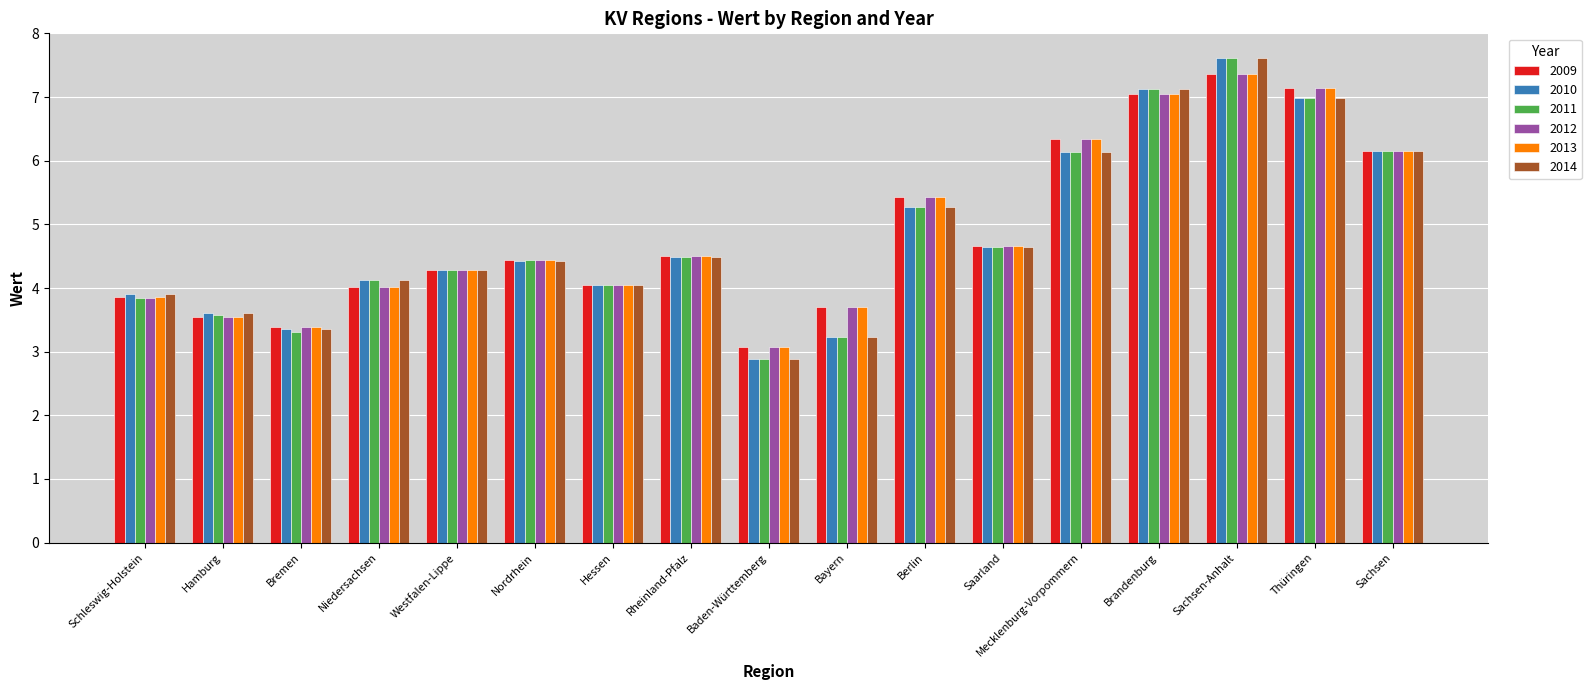

Is it true that 2013 equals 9.8 at Sachsen?

False